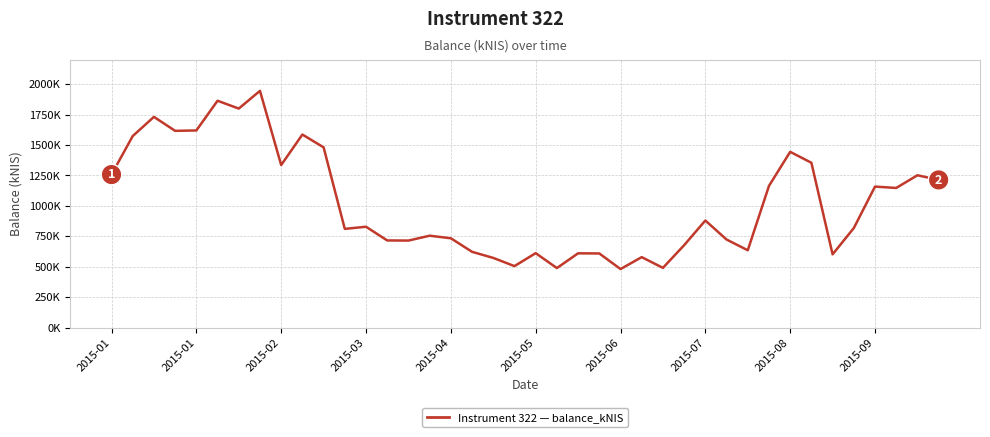

Does the chart have visible grid lines?

Yes